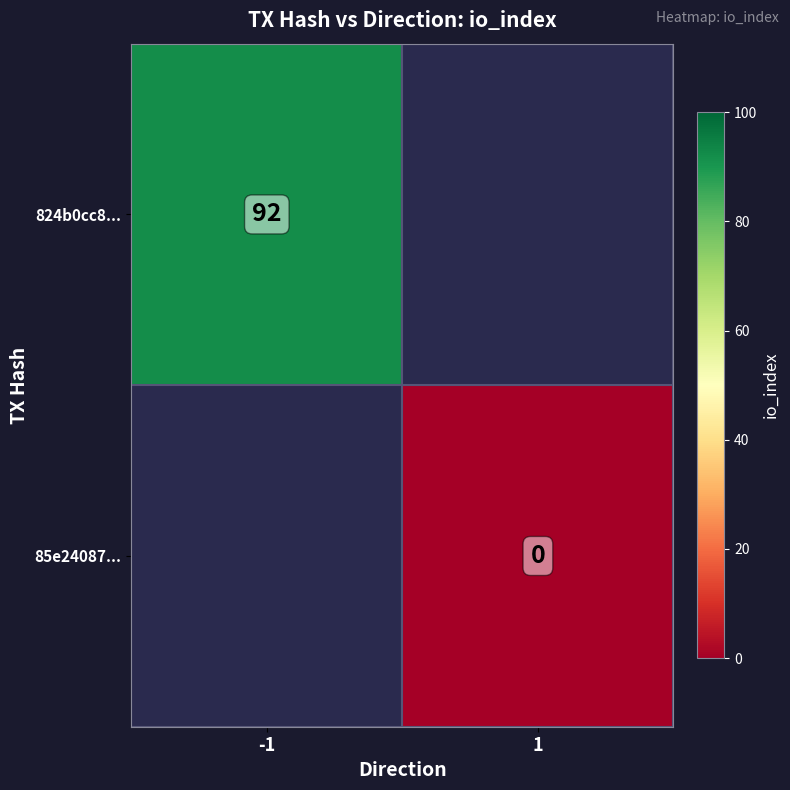

True or false: 824b0cc8... has a value of 92 at -1.

True